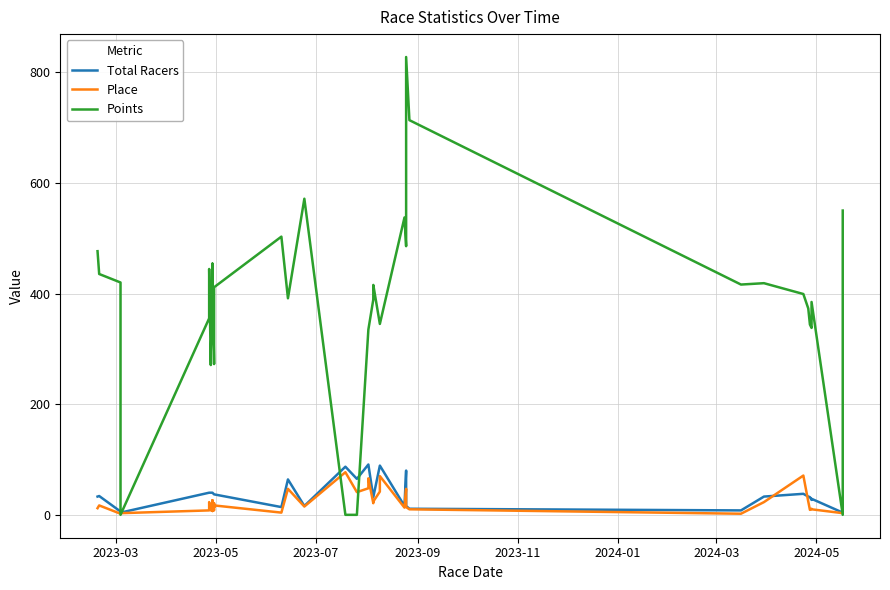

Reading right to left, extract all data points from this chart.

Total Racers: 21.0	4.0	29.0	27.0	32.0	33.0	38.0	33.0	8.0	11.0	16.0	80.0	16.0	89.0	89.0	32.0	32.0	91.0	91.0	65.0	87.0	16.0	64.0	14.0	37.0	37.0	37.0	37.0	40.0	40.0	40.0	40.0	40.0	40.0	40.0	40.0	4.0	6.0	34.0	33.0
Place: 11.0	3.0	10.0	11.0	9.0	24.0	71.0	23.0	2.0	10.0	14.0	47.0	13.0	70.0	42.0	24.0	21.0	66.0	48.0	41.0	77.0	15.0	47.0	4.0	17.0	13.0	21.0	8.0	26.0	7.0	26.0	7.0	19.0	8.0	23.0	8.0	3.0	2.0	17.0	12.0
Points: 550.0	0.0	384.8	337.9	344.0	373.0	399.1	418.7	416.2	713.4	827.6	485.6	537.5	345.1	345.1	415.6	389.2	334.8	334.8	0.0	0.0	571.4	391.4	502.9	411.4	385.5	305.0	272.5	442.6	324.8	454.0	376.2	295.5	270.8	444.4	355.2	0.0	420.0	435.3	476.6